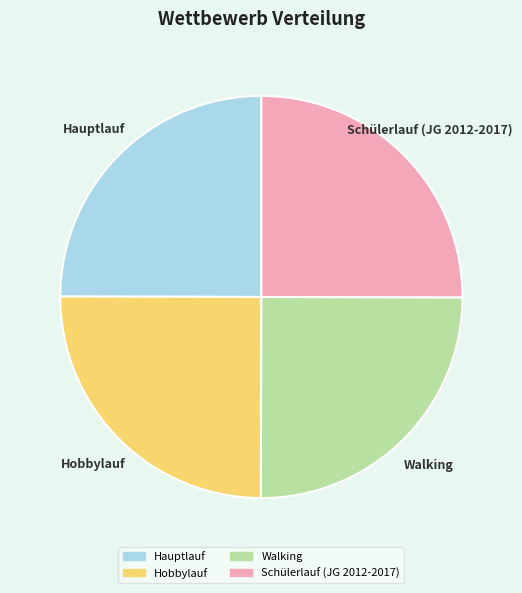

What is the ratio of the value at Hauptlauf to the value at Schülerlauf (JG 2012-2017)?

1.0